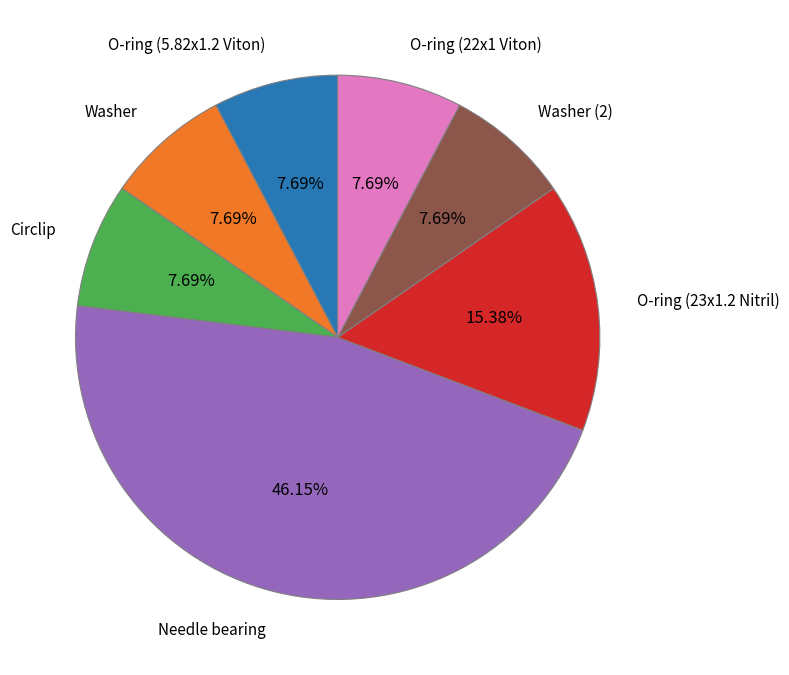

How much of the chart is everything except Needle bearing?

53.8%